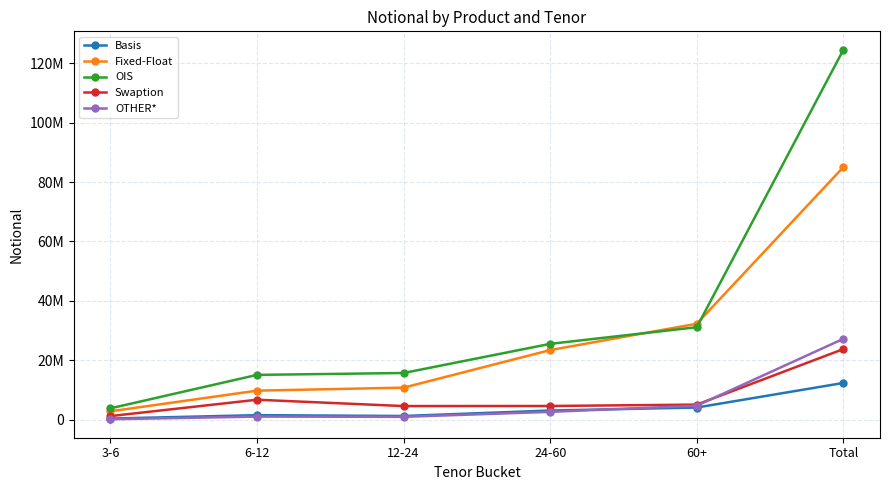

Between which two adjacent categories do OIS and Fixed-Float first intersect?

24-60 and 60+